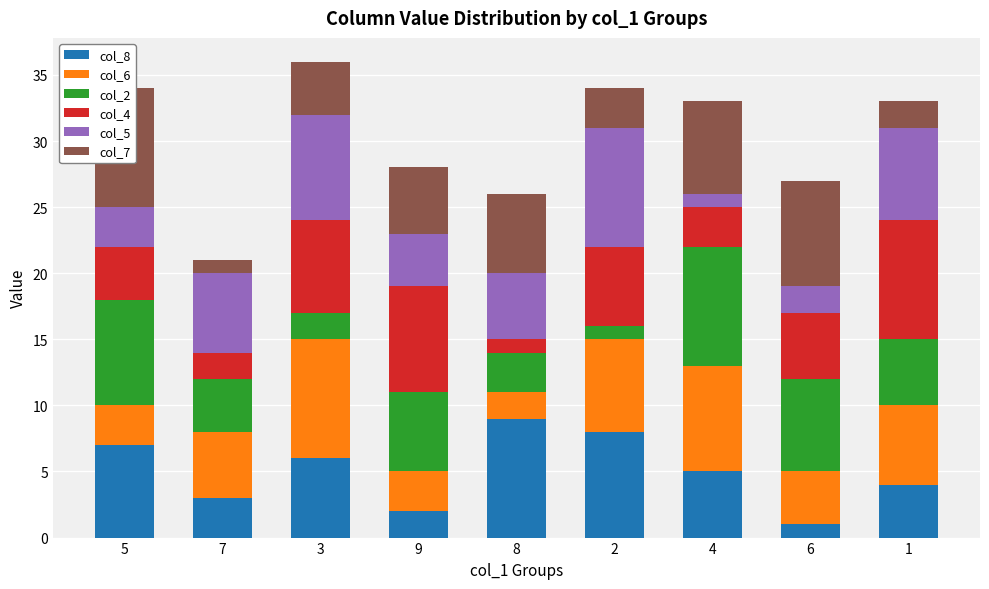

At which label is col_4 closest to 5?

6